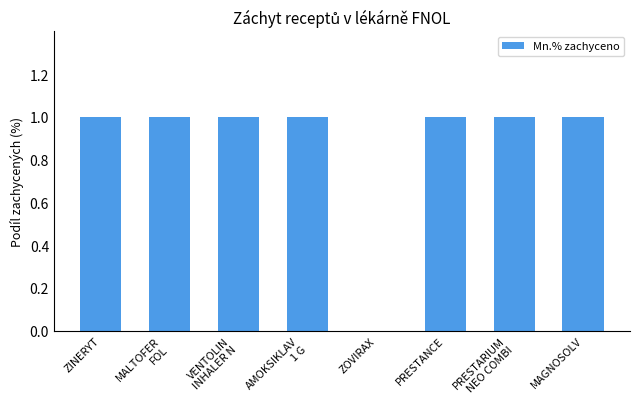

Reading left to right, extract all data points from this chart.

1	1	1	1	0	1	1	1